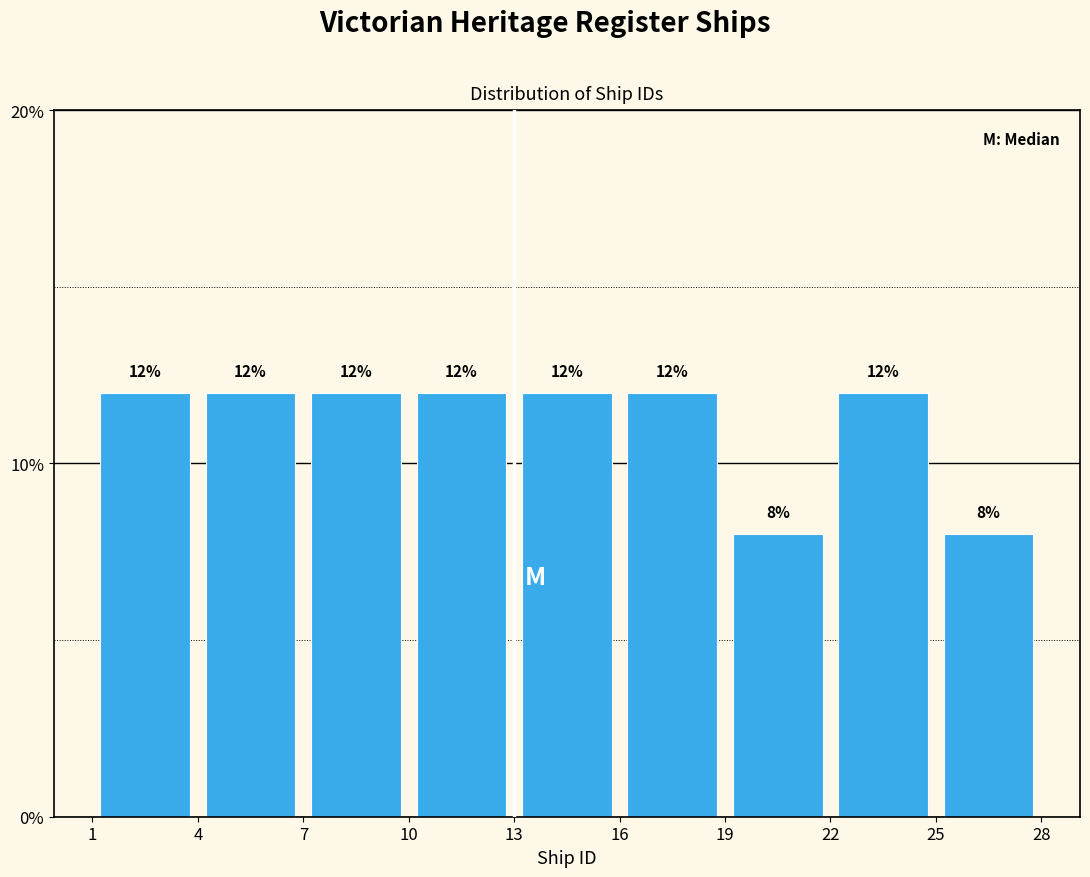

Reading left to right, transcribe this chart: for each bar, give the range it covers on the x-axis and its height.

1 to 4: 12
4 to 7: 12
7 to 10: 12
10 to 13: 12
13 to 16: 12
16 to 19: 12
19 to 22: 8
22 to 25: 12
25 to 28: 8